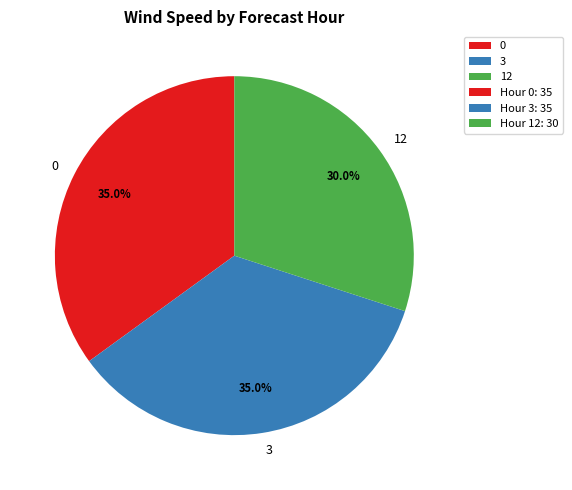

Is the sum of 3 and 12 greater than half?

Yes